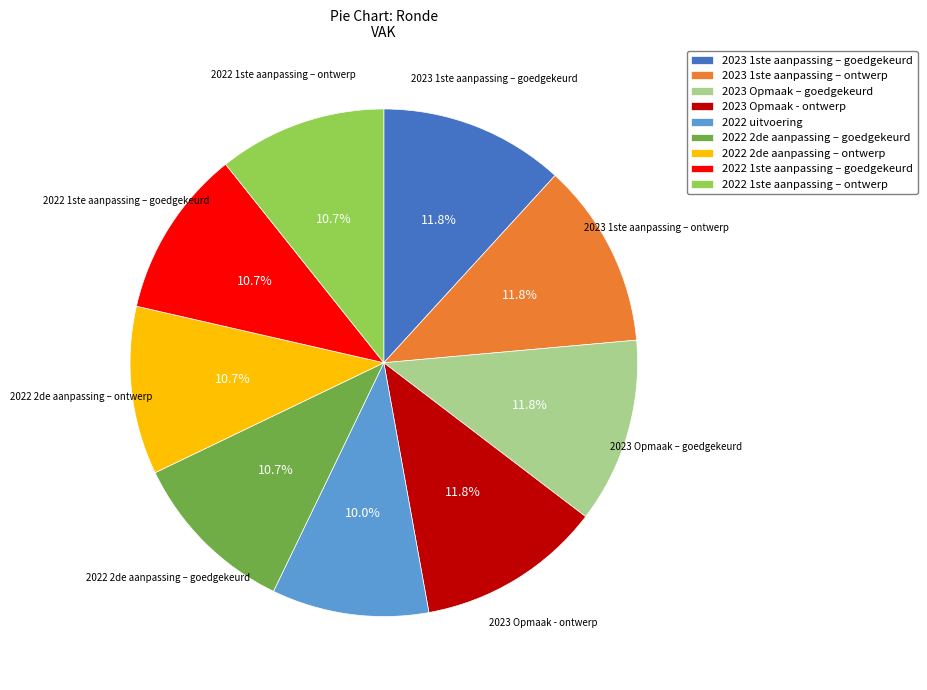

Is there a majority slice in this chart?

No